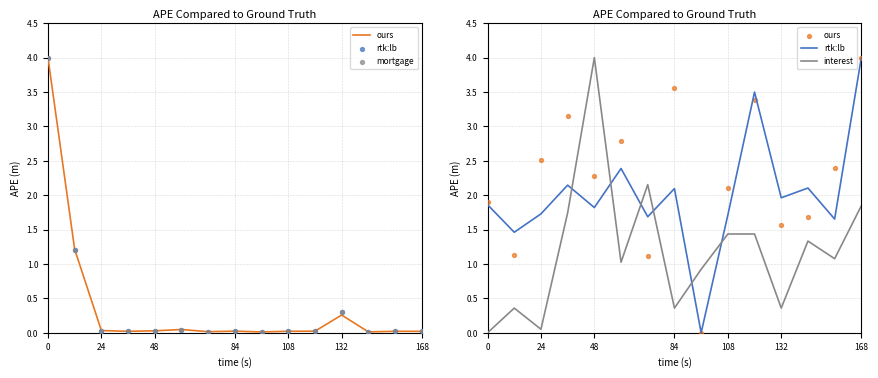

Which series contains the highest Y value?

mortgage